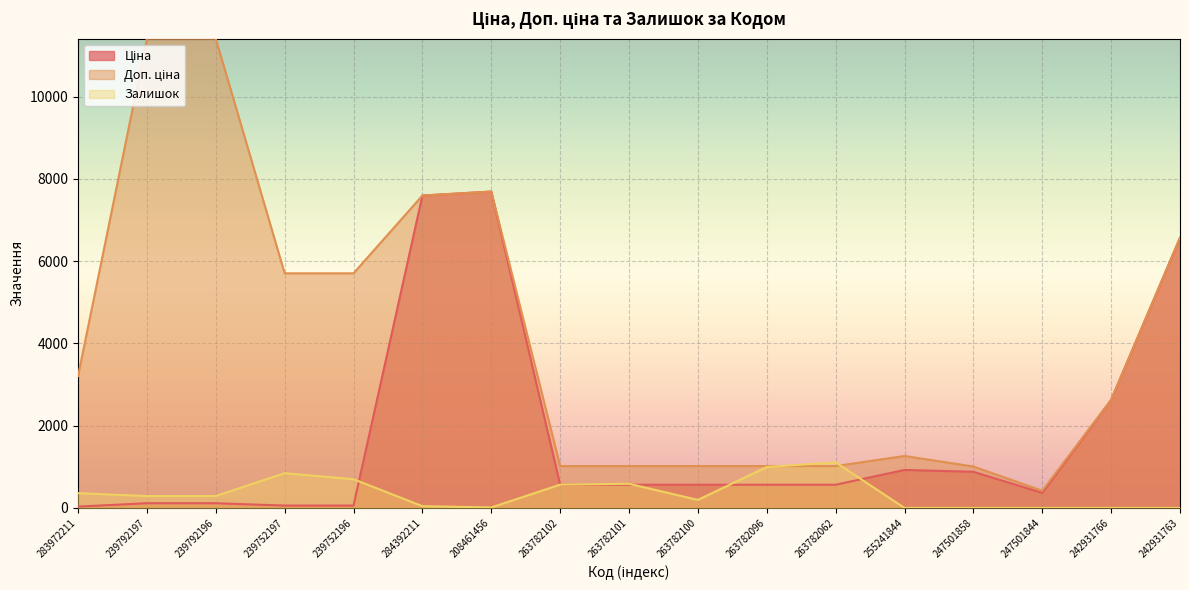

At how many categories does at least one series exceed 4725?

7